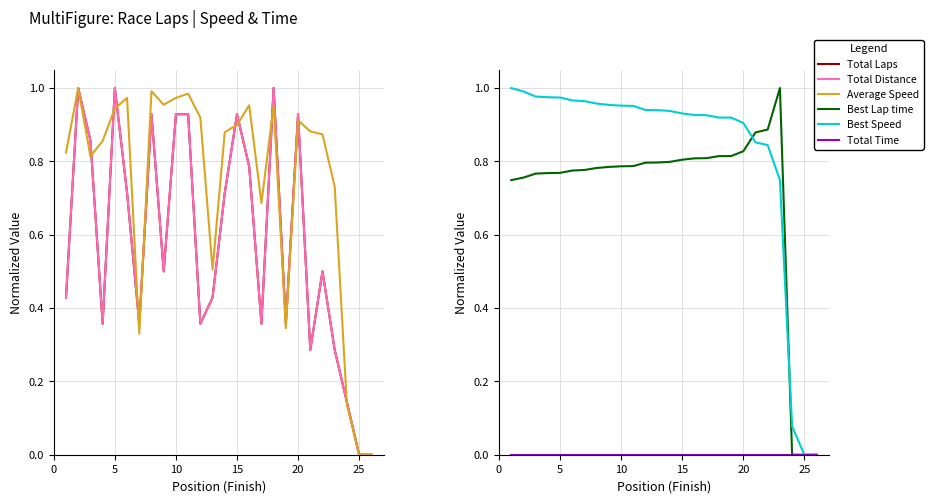

Which category has the lowest value across all series?

25